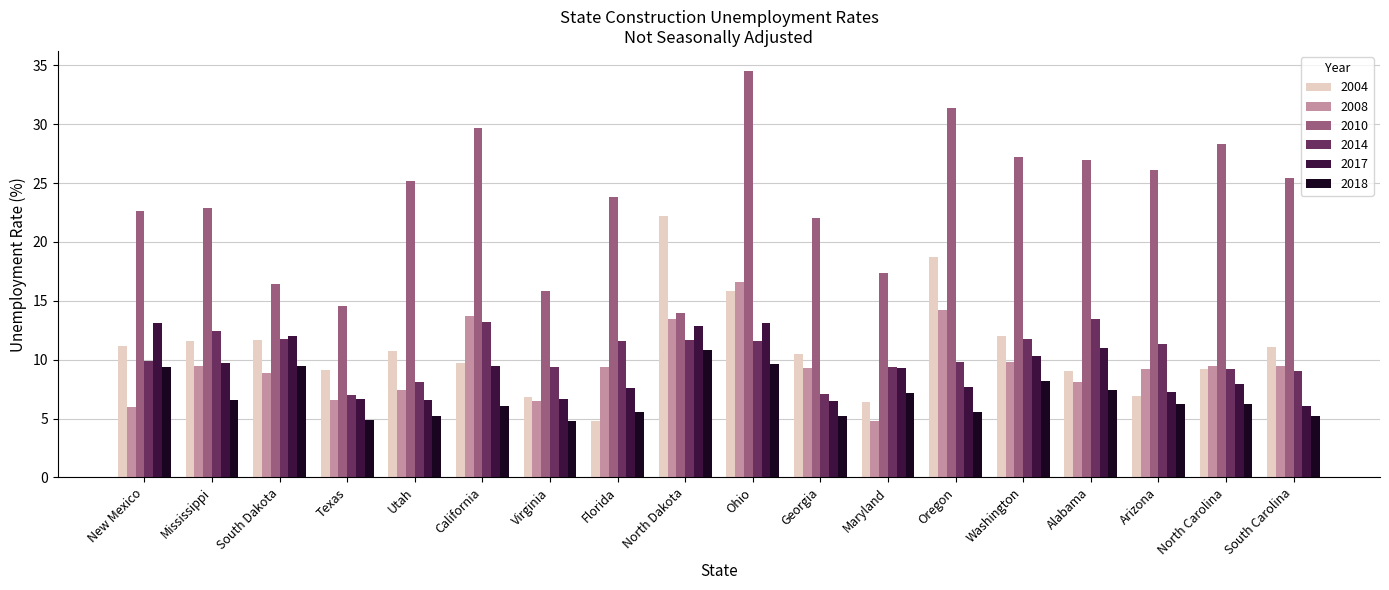

Rank the series at Georgia from lowest to highest value.

2018, 2017, 2014, 2008, 2004, 2010